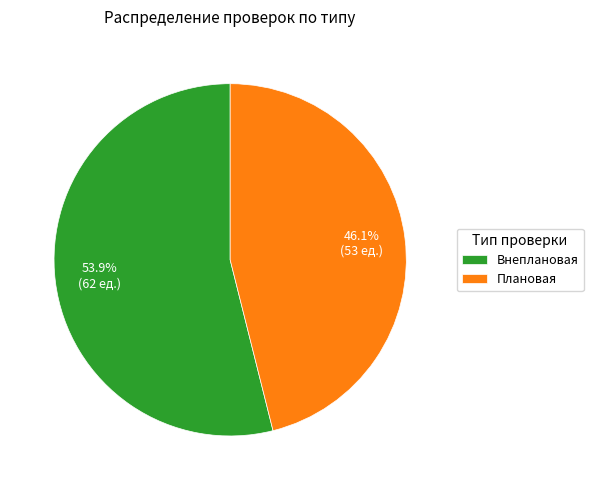

How many slices are in this pie chart?

2